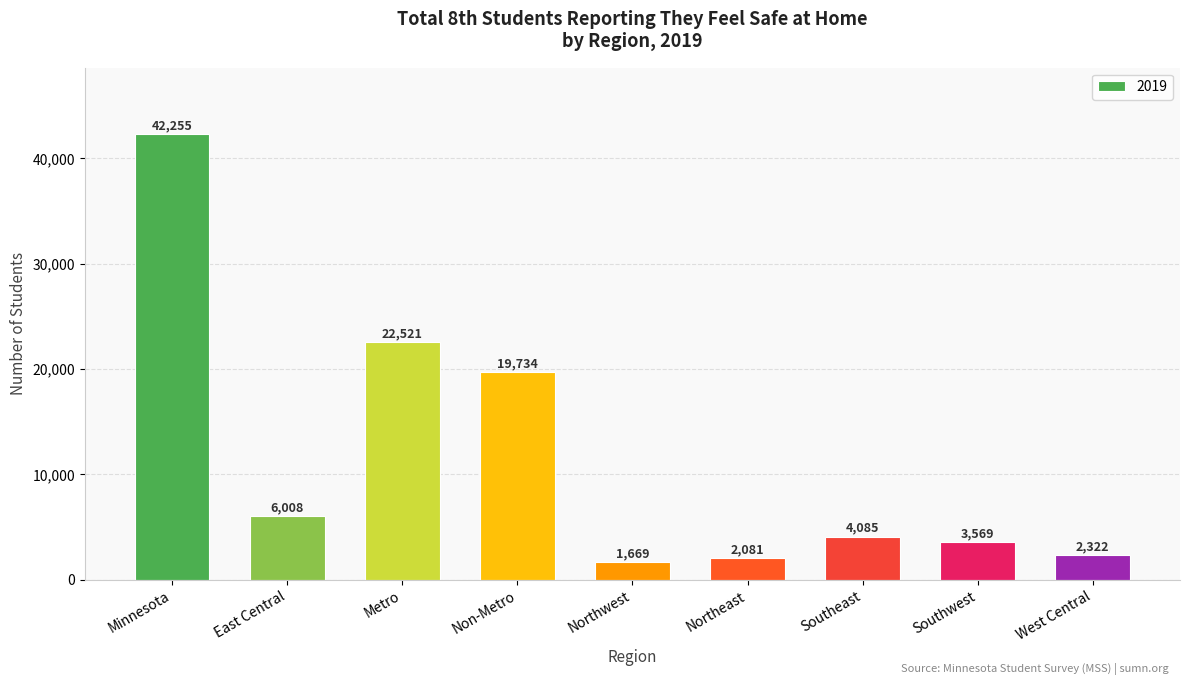

Is it true that the value at Southeast is 4085?

True